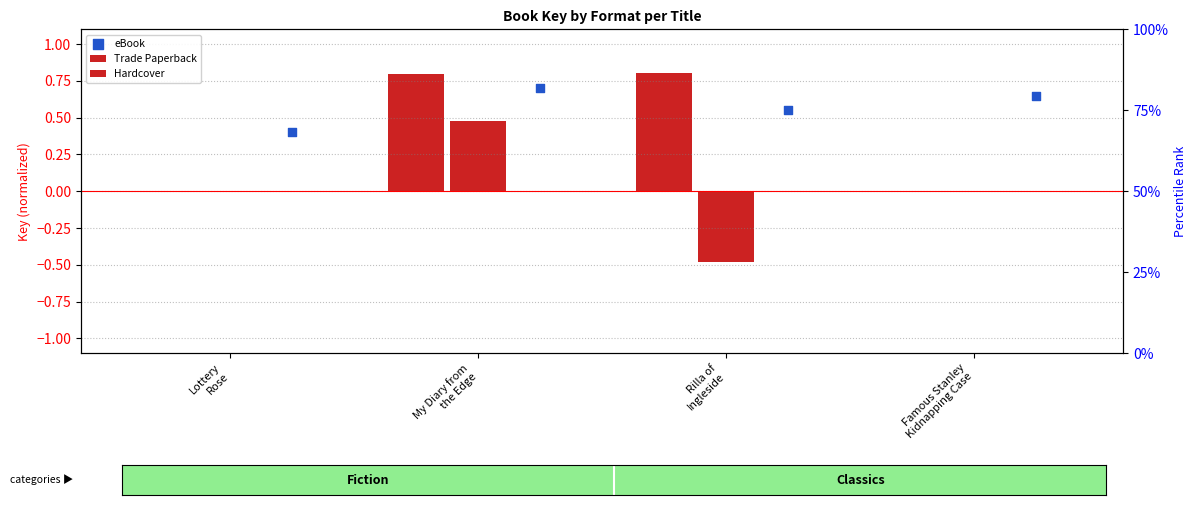

Which has a higher value, Rilla of
Ingleside or Famous Stanley
Kidnapping Case?

Famous Stanley
Kidnapping Case